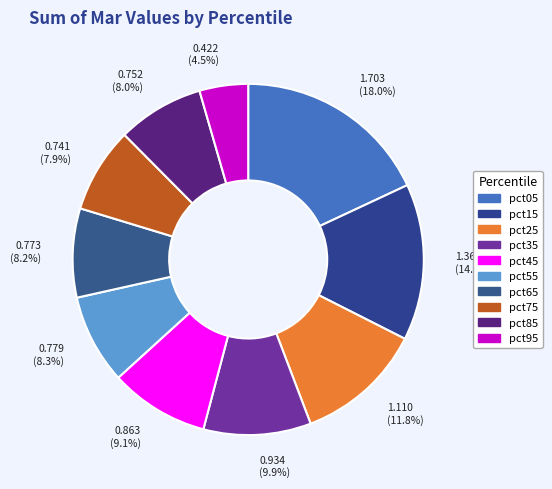

The pct05 slice represents 18% of the pie. True or false?

True